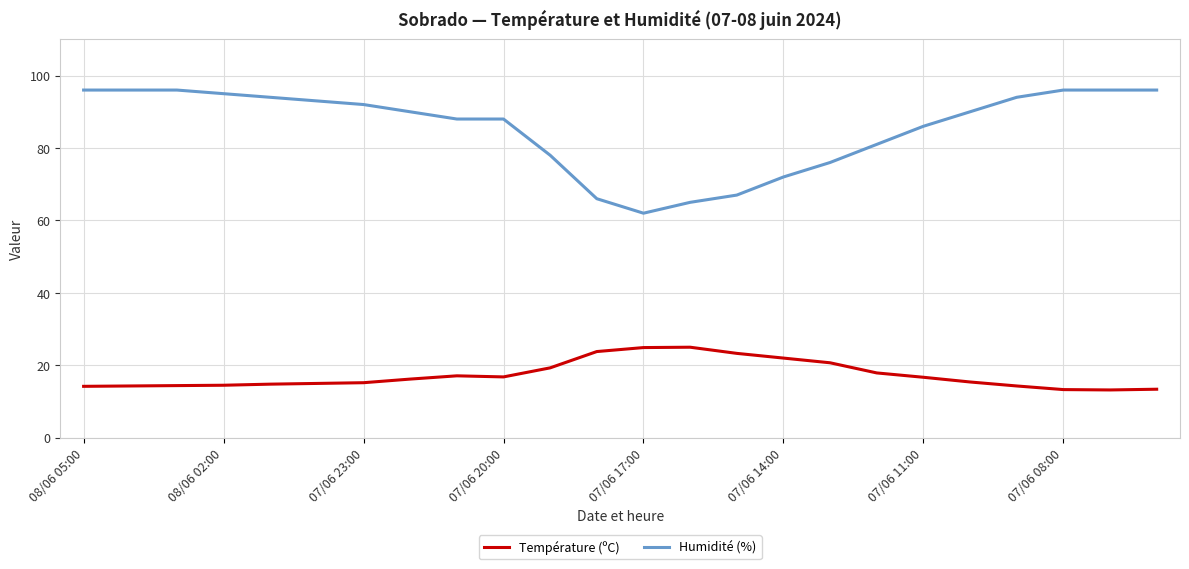

What is the lowest value of the Humidité (%) series?

62.0